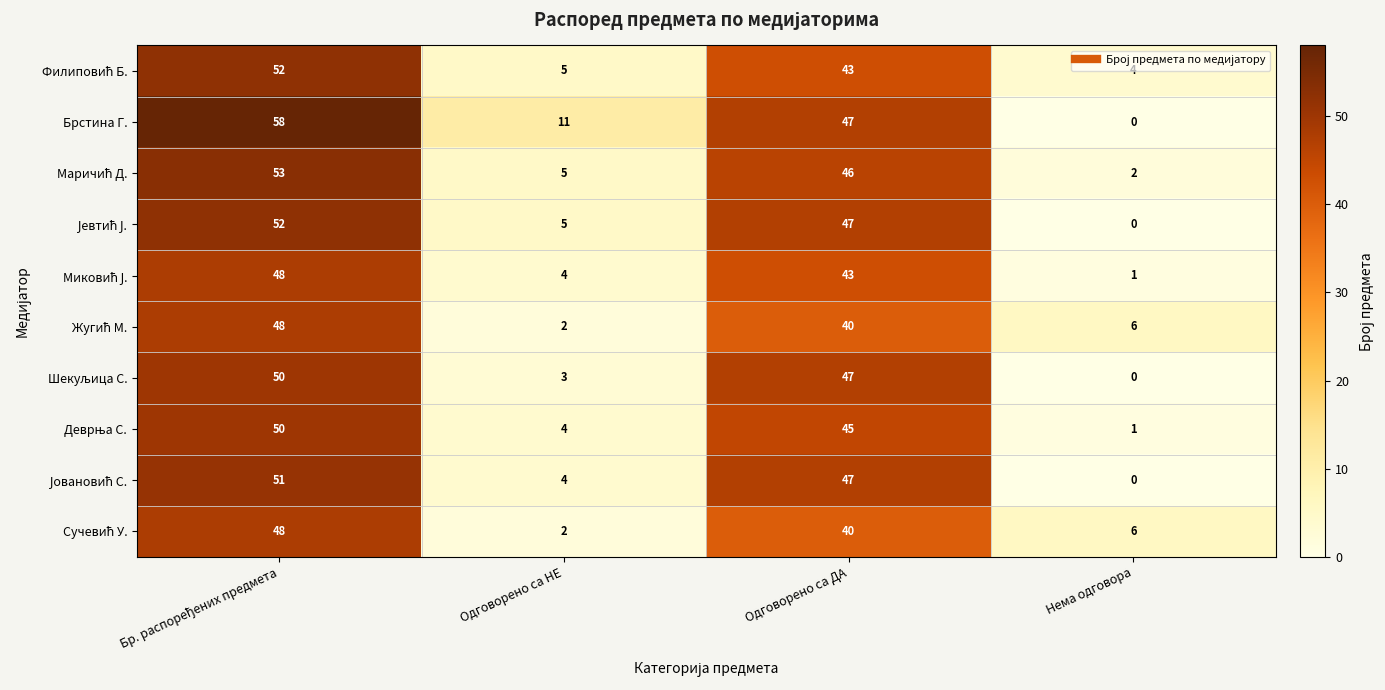

How many categories are shown in the chart?

4